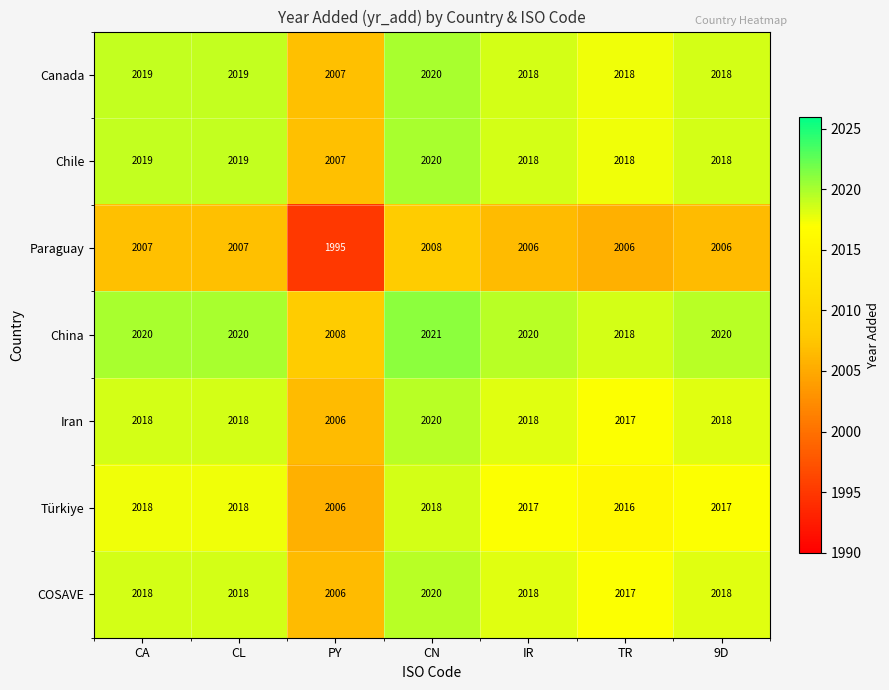

What is the spread (max minus min) of values at CA?

13